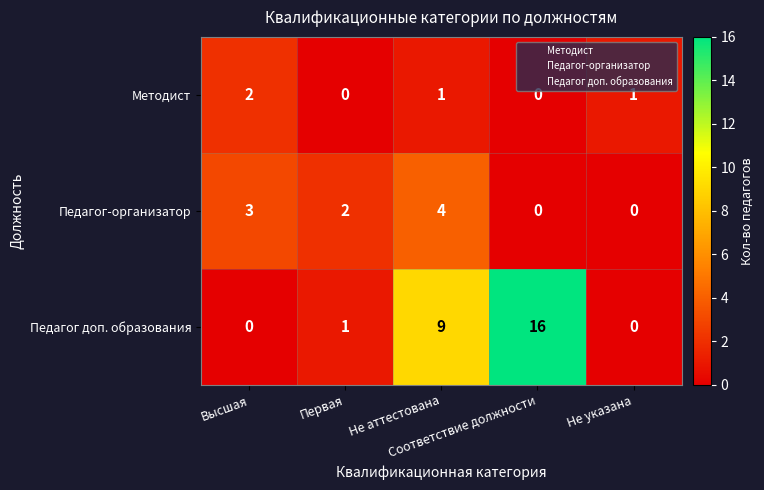

What is the maximum value shown in the chart?

16